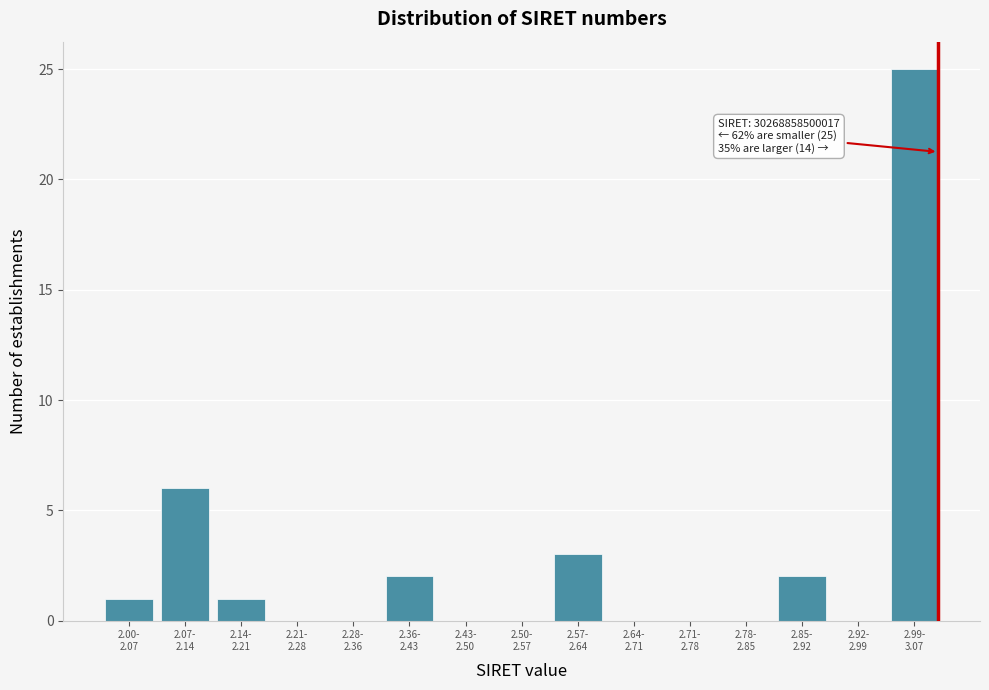

What is the sum of all values?

40